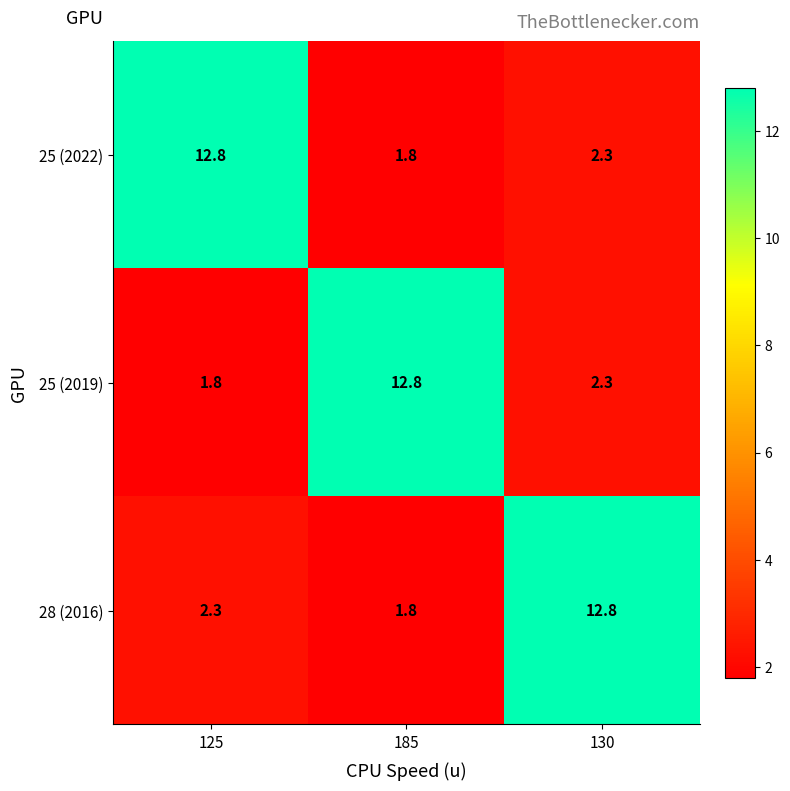

Reading right to left, extract all data points from this chart.

25 (2022): 2.3	1.8	12.8
25 (2019): 2.3	12.8	1.8
28 (2016): 12.8	1.8	2.3